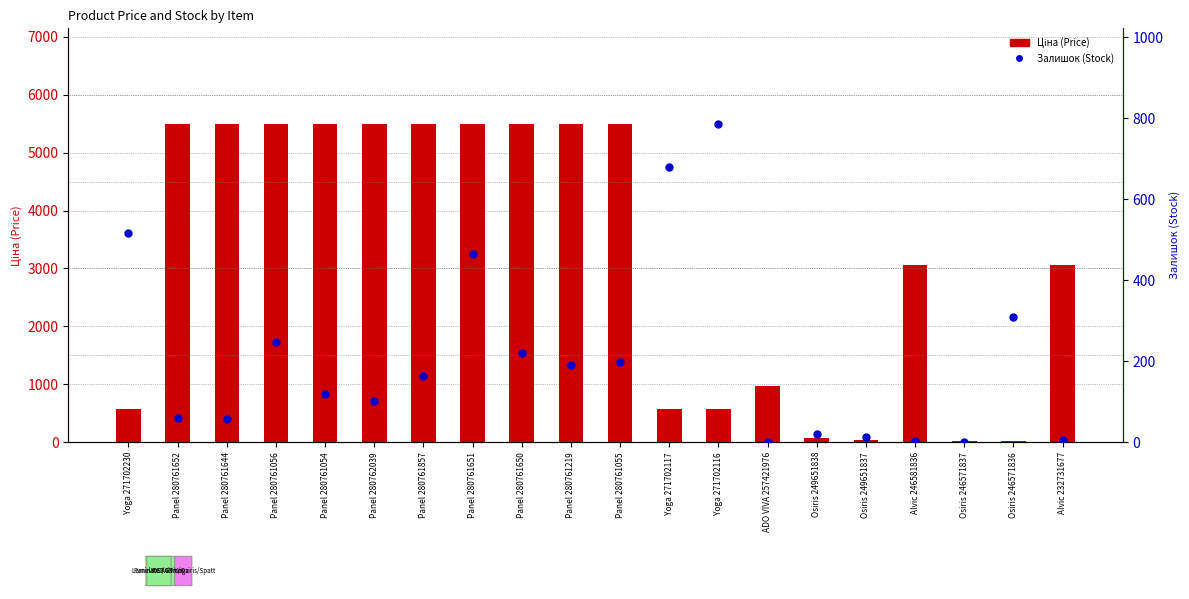

What are all the series names shown in the legend?

Ціна (Price), Залишок (Stock)